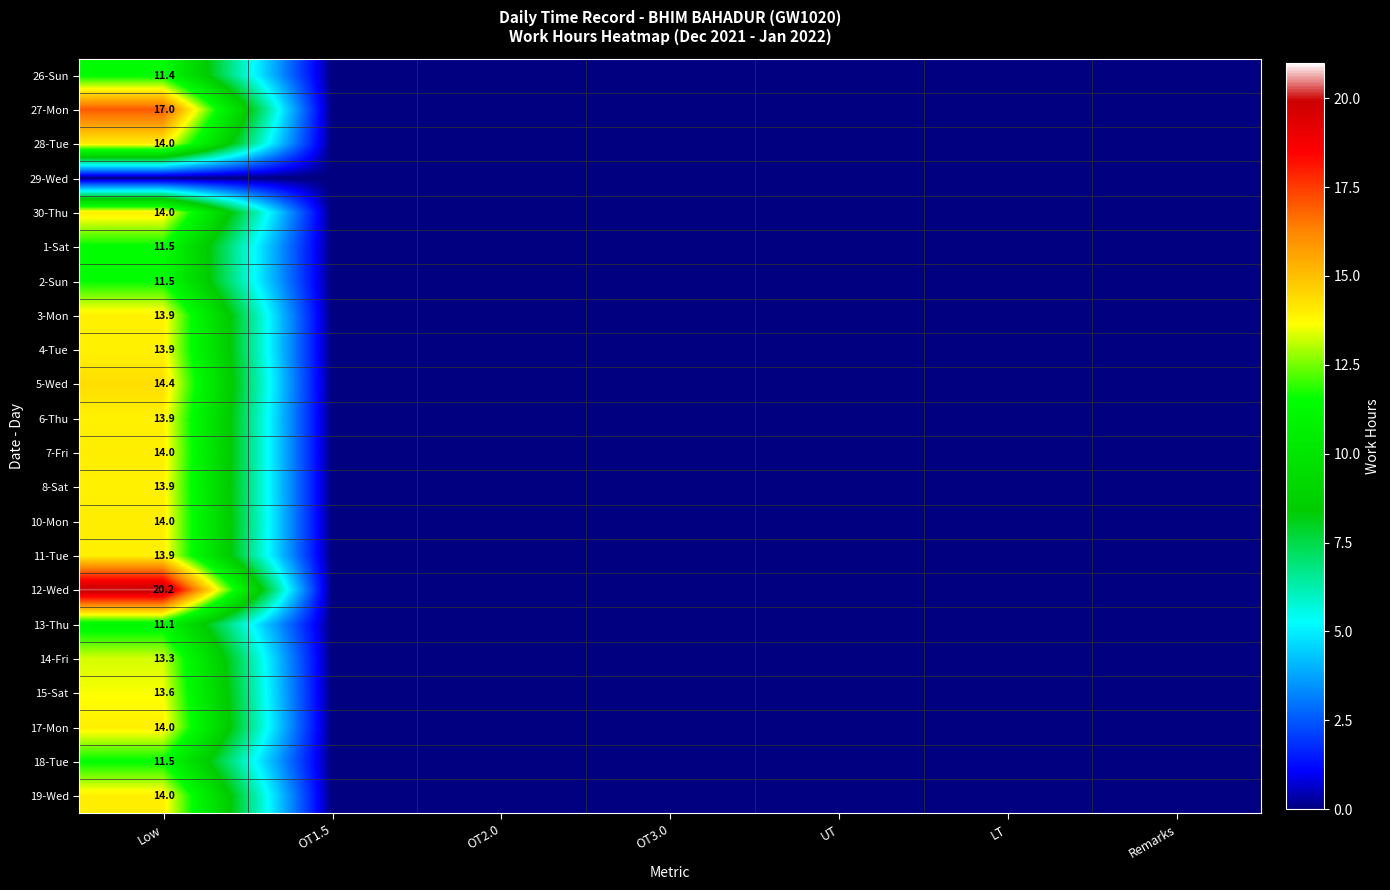

Is it true that 8-Sat equals 13.9 at Low?

True